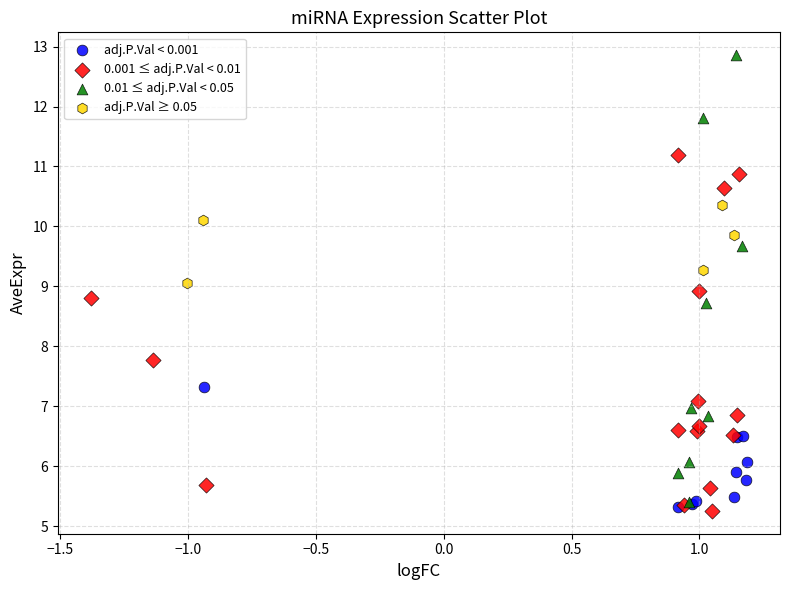

Which series has the largest Y range (max minus min)?

0.01 ≤ adj.P.Val < 0.05